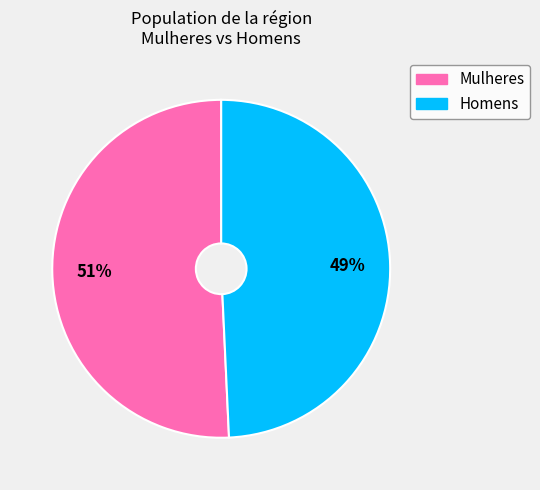

To the nearest percent, what is the average slice percentage?

50%